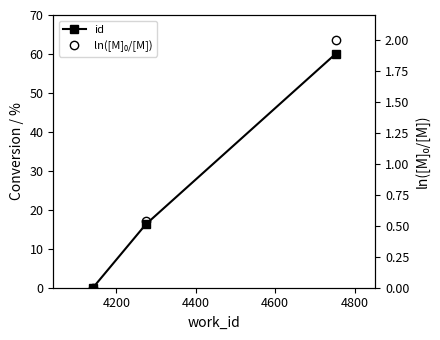

What value does the ln([M]₀/[M]) series have at 4200?

0.5